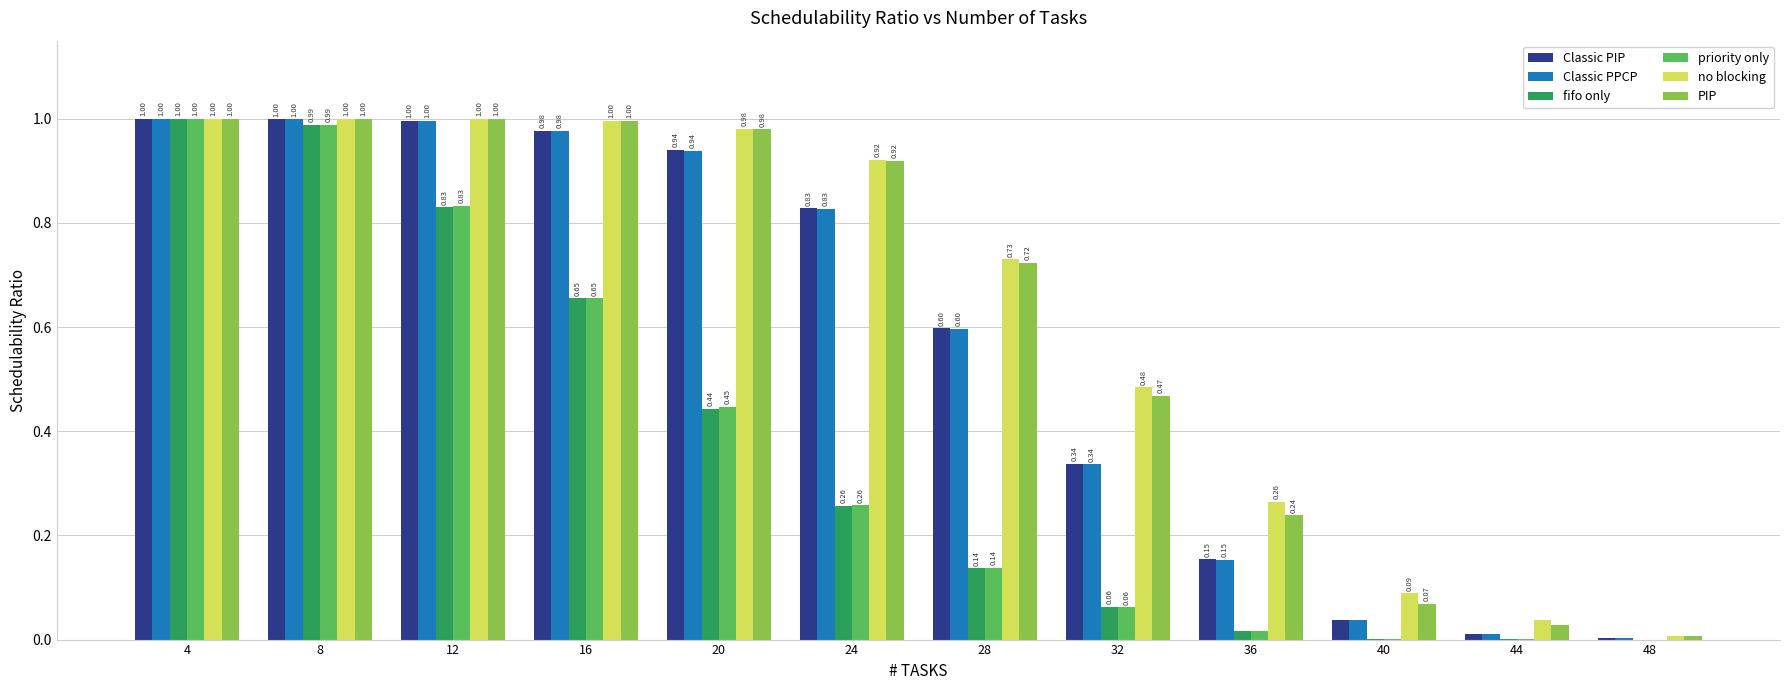

Between 28 and 36, which series saw the biggest shift?

PIP